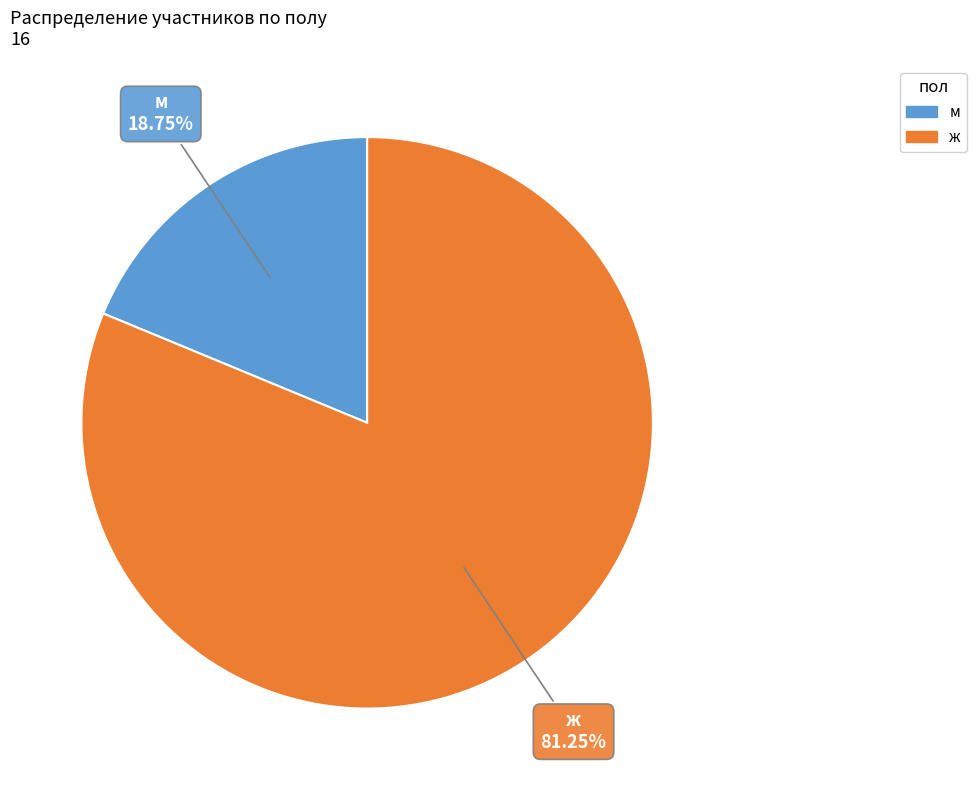

Rank the categories by value from highest to lowest.

ж, м